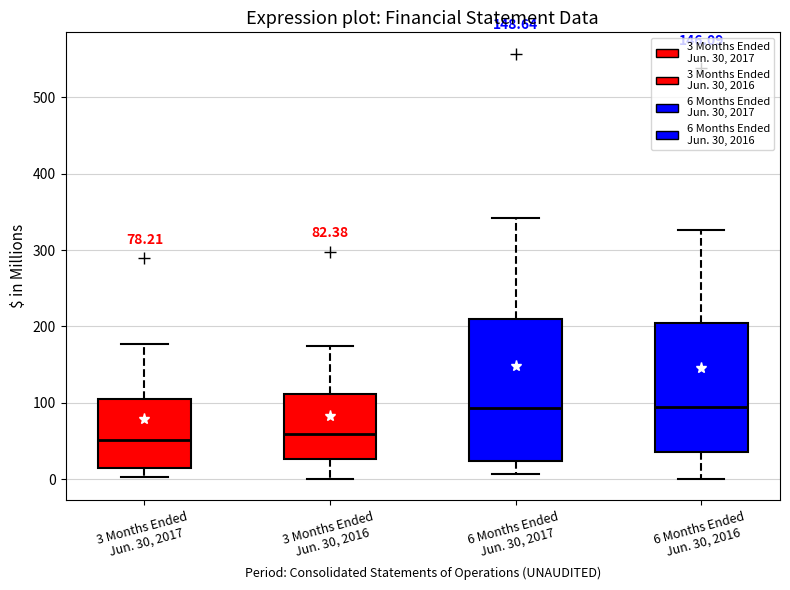

Which box is the tallest, from its lower edge to its upper edge?

6 Months Ended Jun. 30, 2017